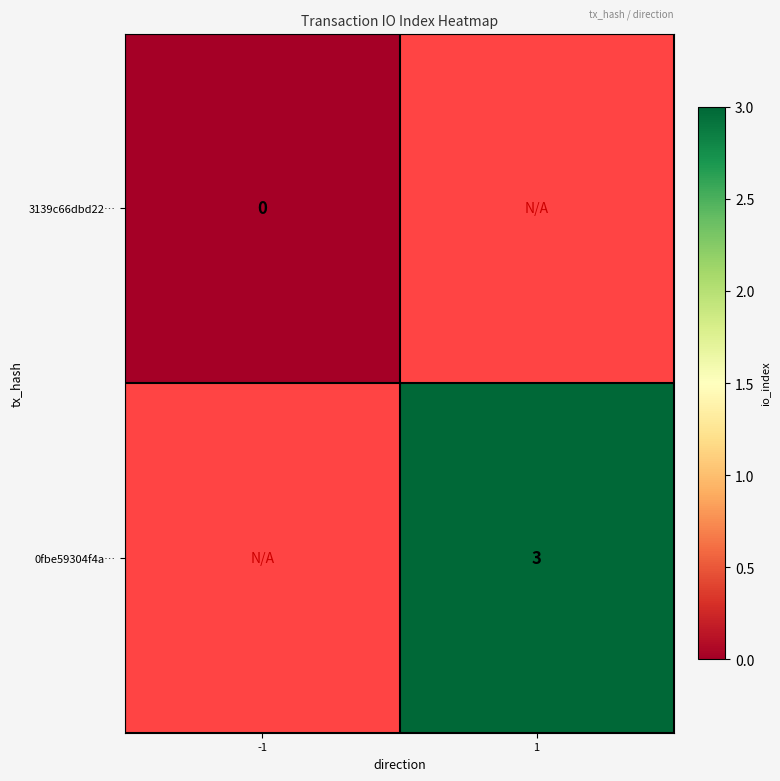

Is it true that 0fbe59304f4a… equals 1 at 1?

False